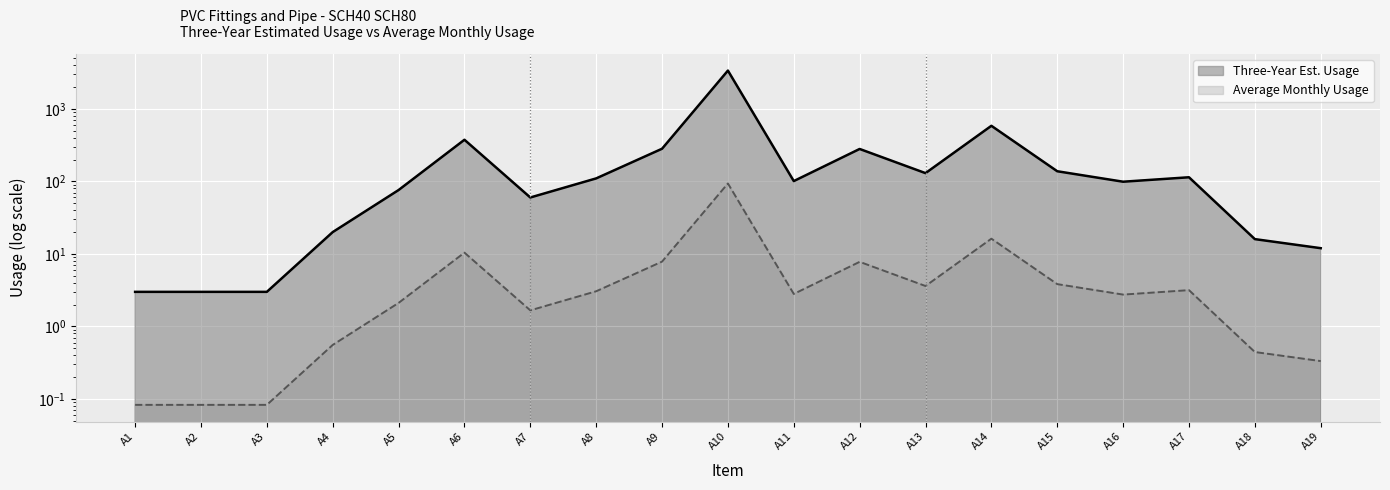

At which category does Average Monthly Usage reach its first local valley?

A7